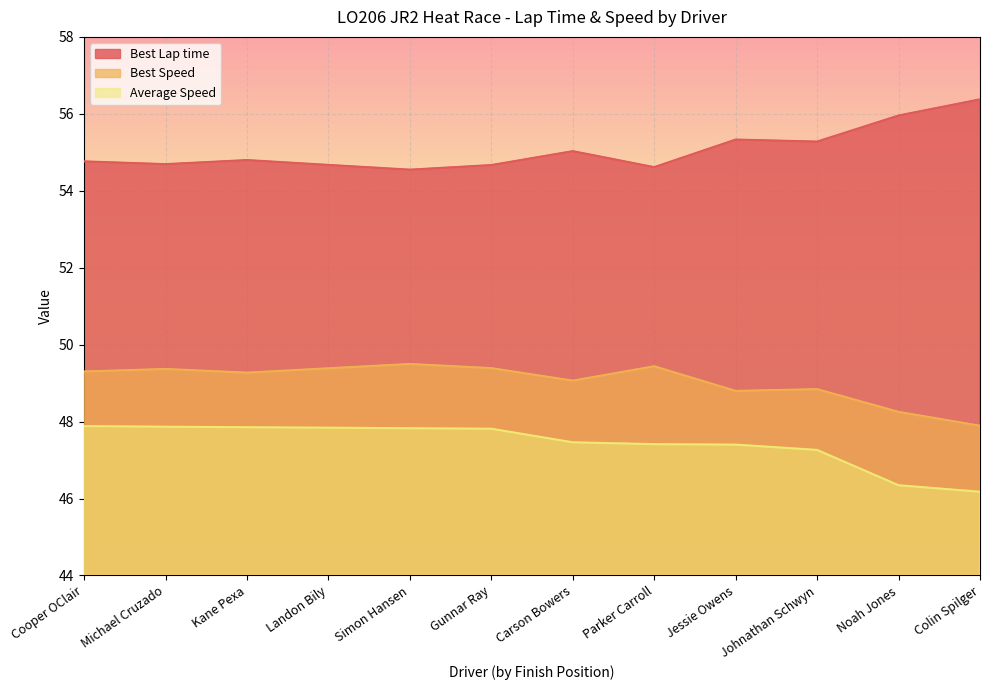

True or false: Average Speed and Best Speed intersect in this chart.

False